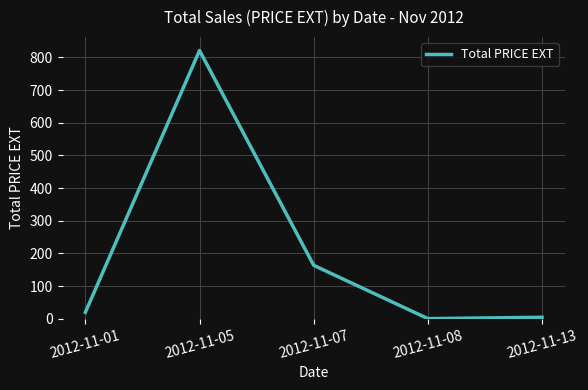

What is the ratio of the value at 2012-11-01 to the value at 2012-11-07?

0.1